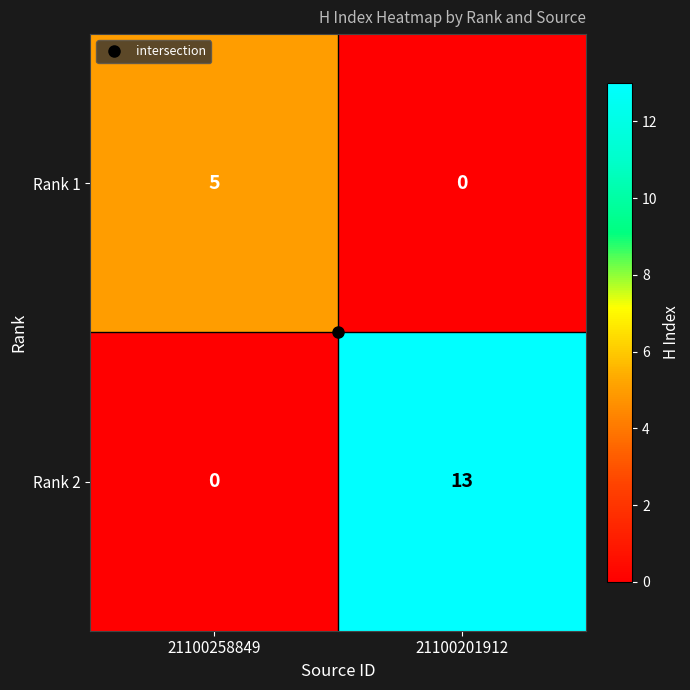

At which category is the sum across all series the highest?

21100201912